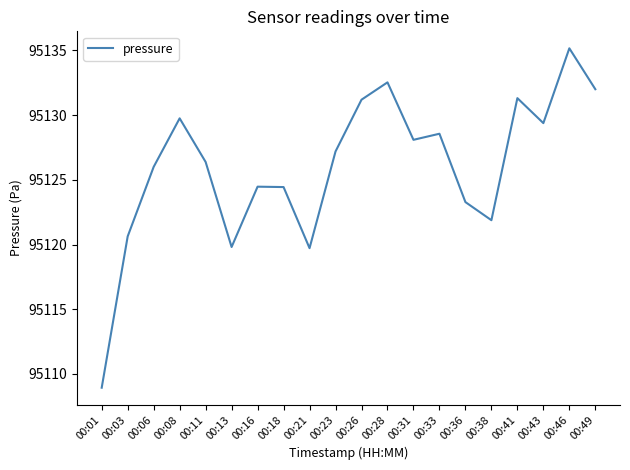

What is the difference between the maximum and minimum values?

26.2